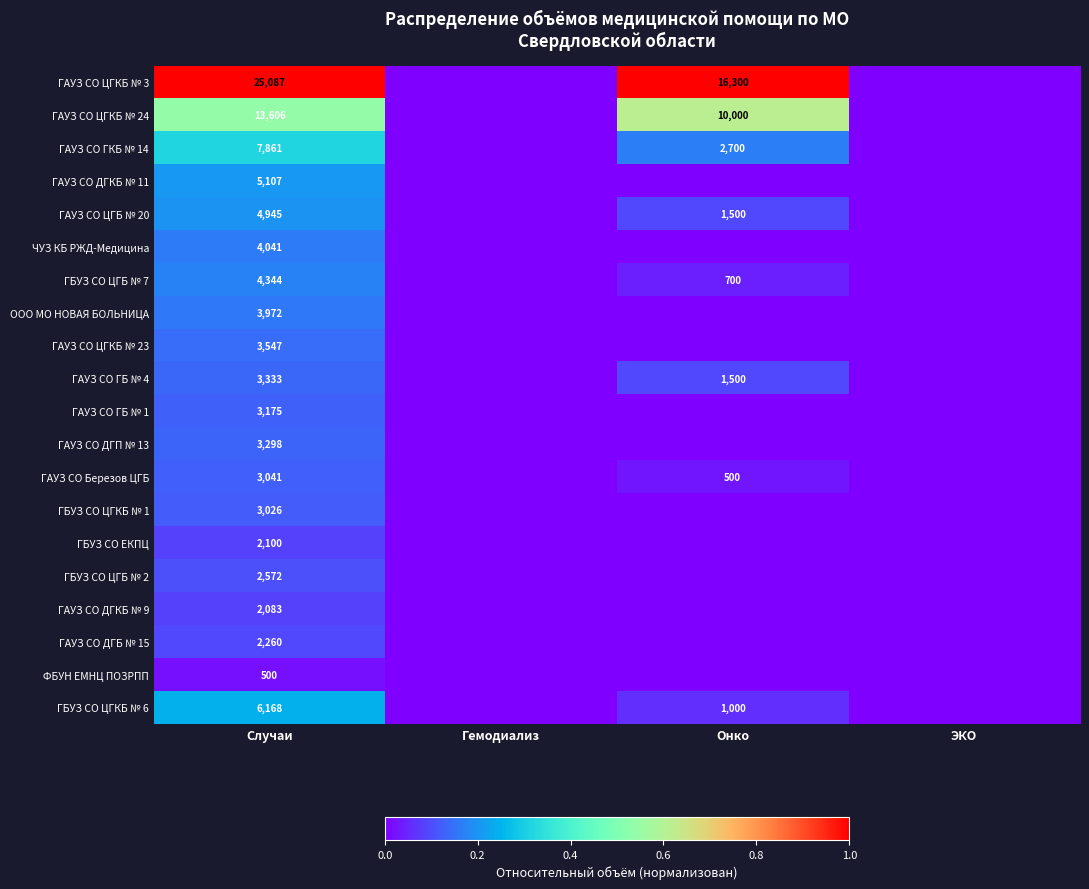

True or false: ГАУЗ СО ЦГБ № 20 has a value of 990 at Онко.

False